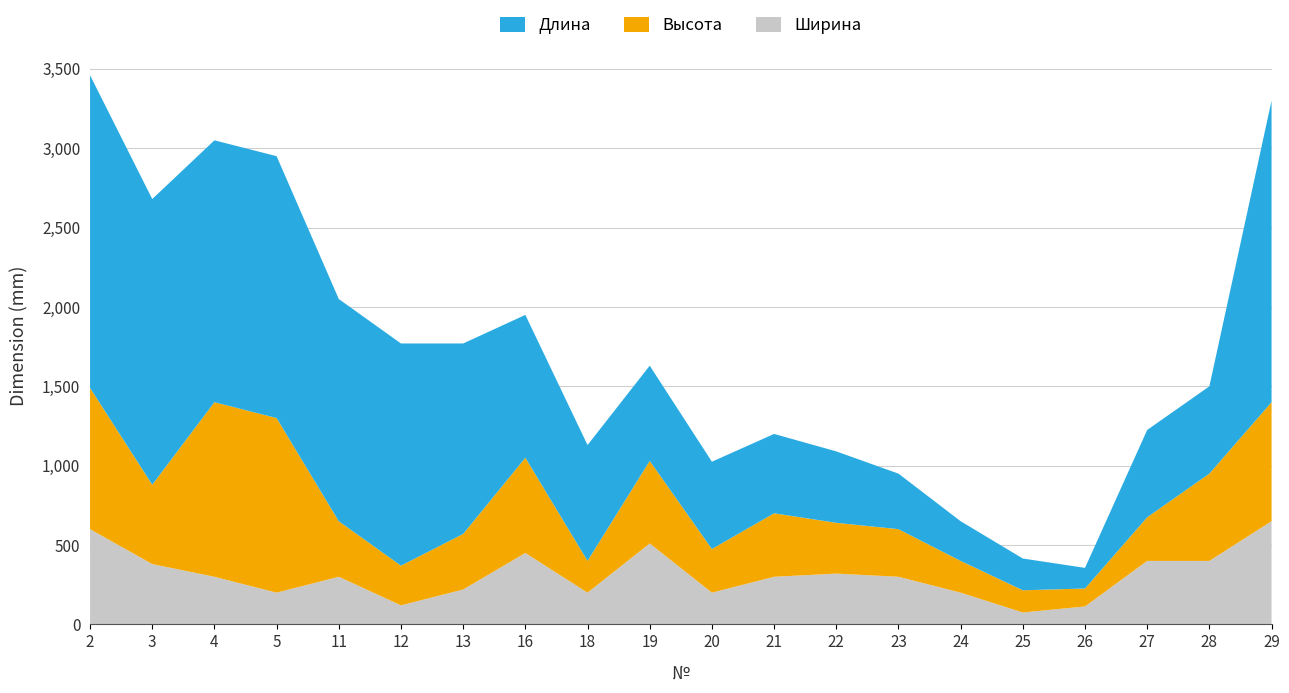

Reading left to right, list all the values displayed in this chart.

Длина: 1970	1800	1650	1650	1400	1400	1200	900	730	600	550	500	450	350	250	200	130	550	550	1900
Высота: 890	500	1100	1100	350	250	350	600	200	520	275	400	320	300	200	140	113	275	550	750
Ширина: 600	380	300	200	300	120	220	450	200	510	200	300	320	300	200	75	113	400	400	650